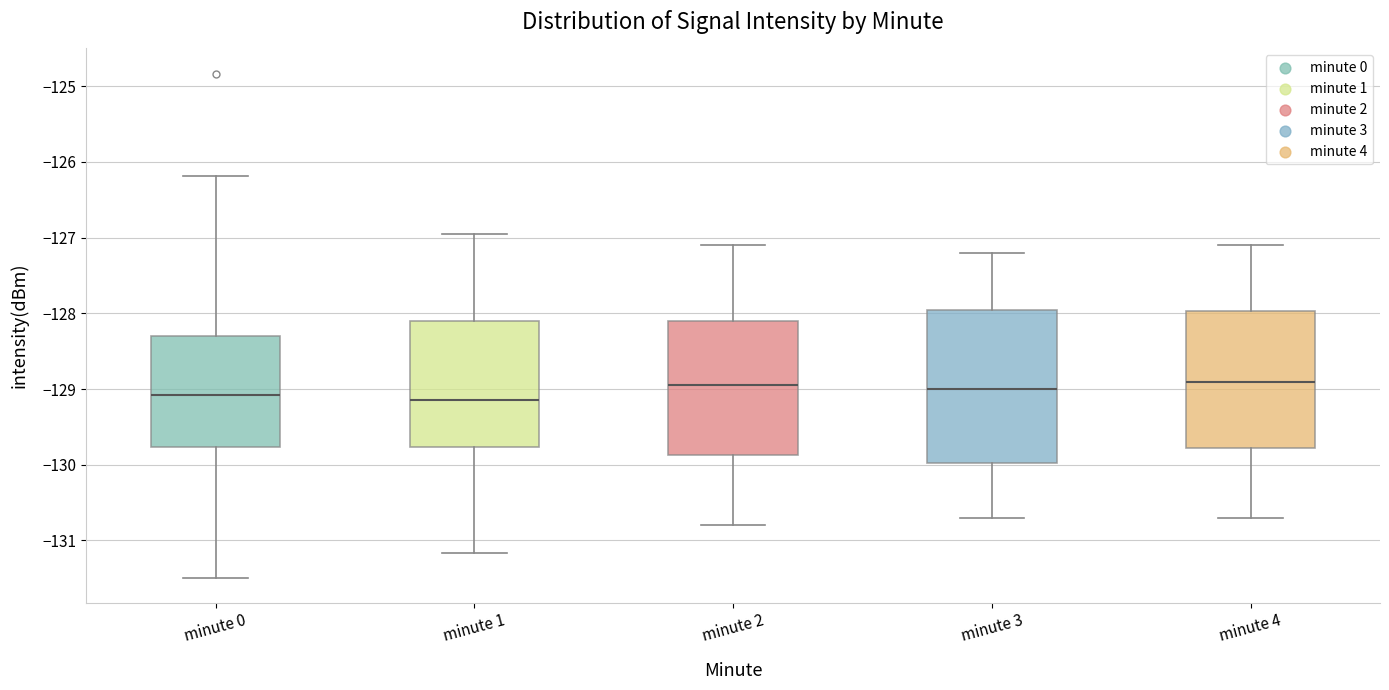

Reading left to right, transcribe this box plot: for each box, give where its median line is, the range the box spans, and where its two whiskers end, as read against the y-axis. The values are not printed on the chart, so give them approximately, as read against the axis.

minute 0: median -129.1, box -129.8 to -128.3, whiskers -131.5 to -126.2
minute 1: median -129.1, box -129.8 to -128.1, whiskers -131.2 to -127.0
minute 2: median -128.9, box -129.9 to -128.1, whiskers -130.8 to -127.1
minute 3: median -129.0, box -130.0 to -127.9, whiskers -130.7 to -127.2
minute 4: median -128.9, box -129.8 to -128.0, whiskers -130.7 to -127.1